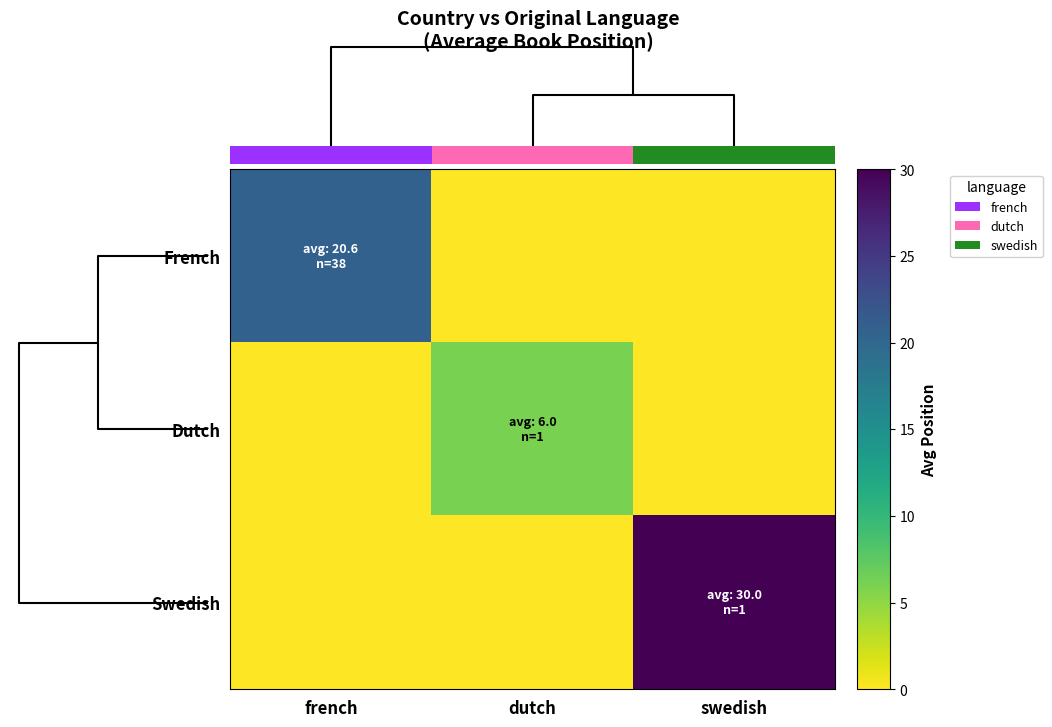

At how many categories does at least one series exceed 27?

1